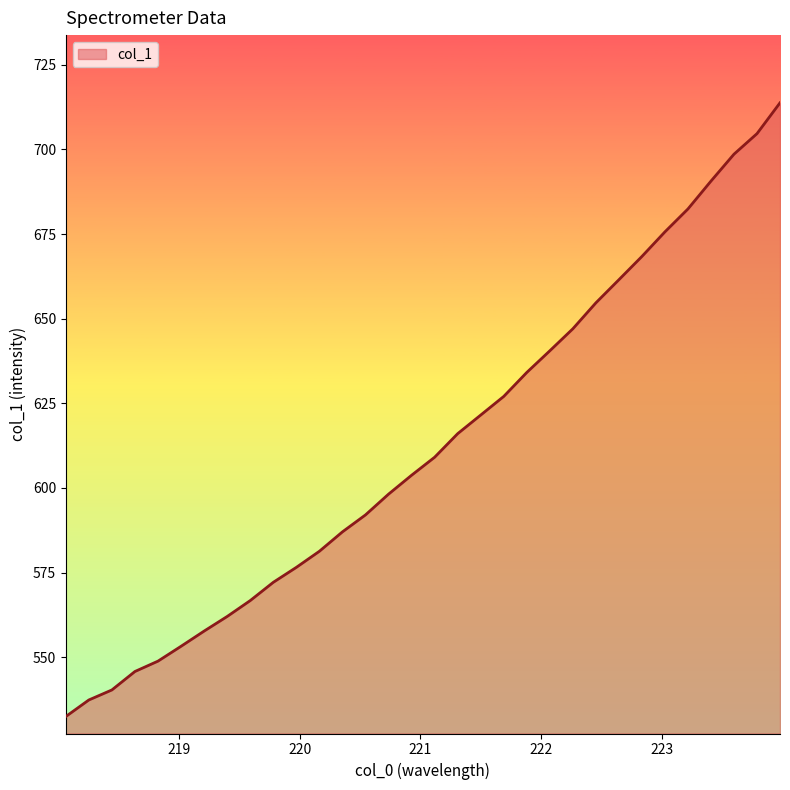

True or false: the data has more than 0 interior local peaks.

False